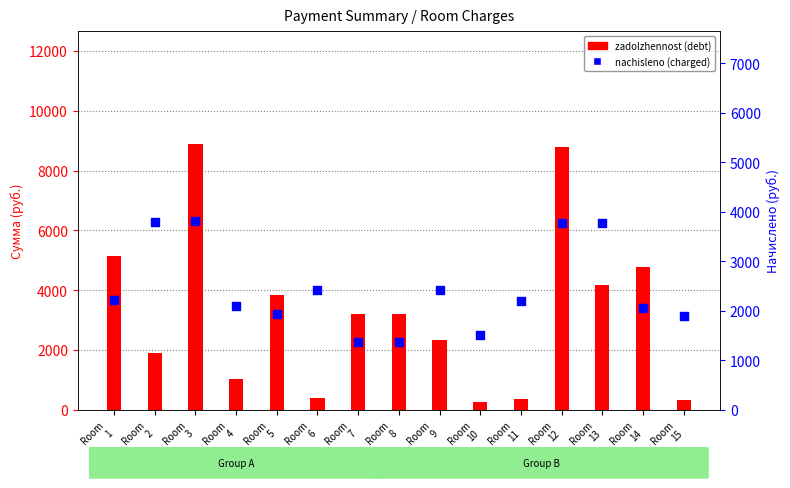

Is the value of nachisleno at Room
15 greater than the value of zadolzhennost at Room
6?

Yes